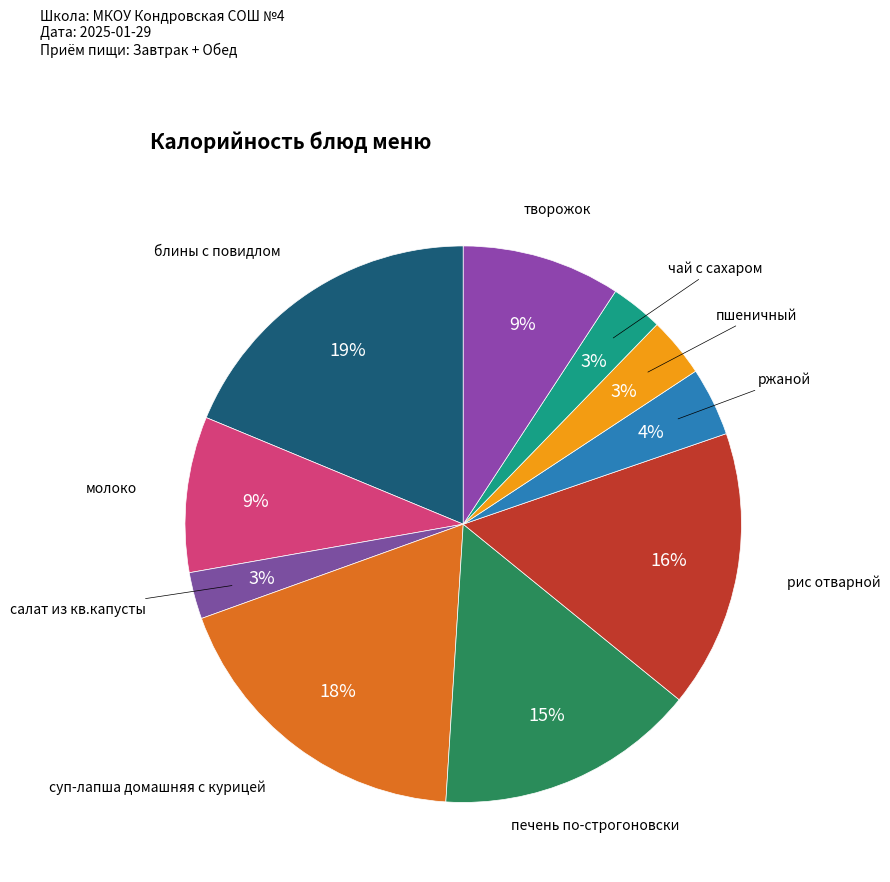

How many segments does this pie chart have?

10